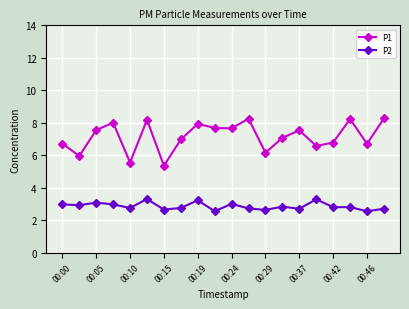

Which series has the widest spread of values?

P1